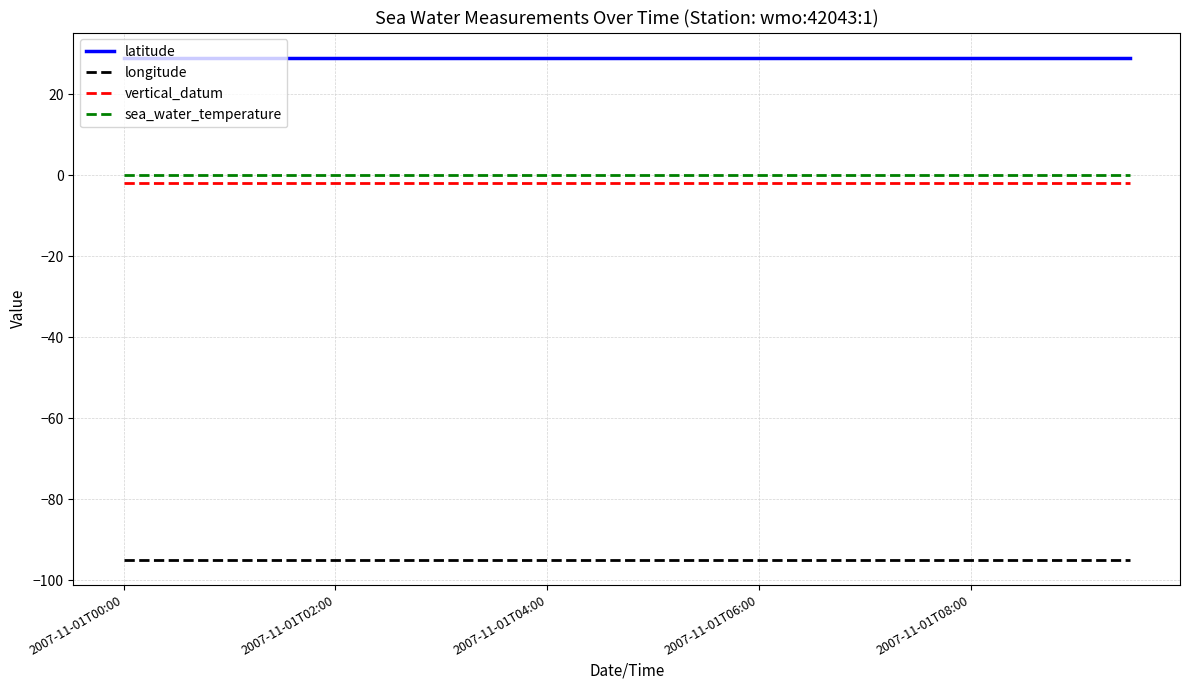

True or false: vertical_datum and sea_water_temperature intersect in this chart.

False